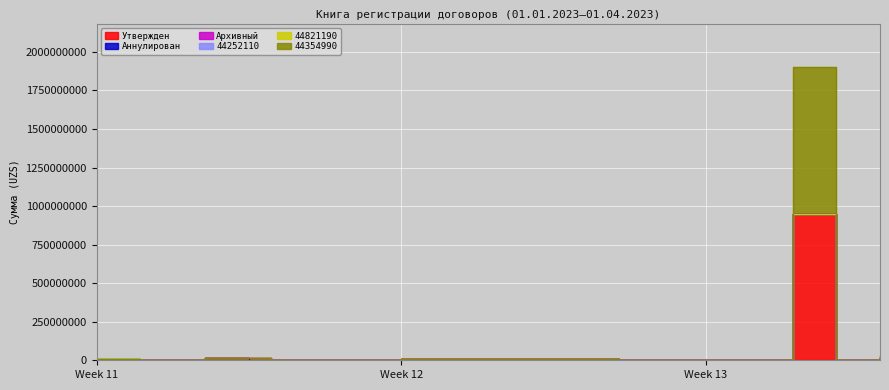

Between 2023-03-17 and 2023-03-17, which is larger?

2023-03-17